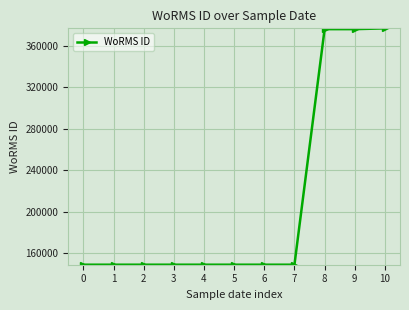

What is the value of the 7th point from the left?

149073